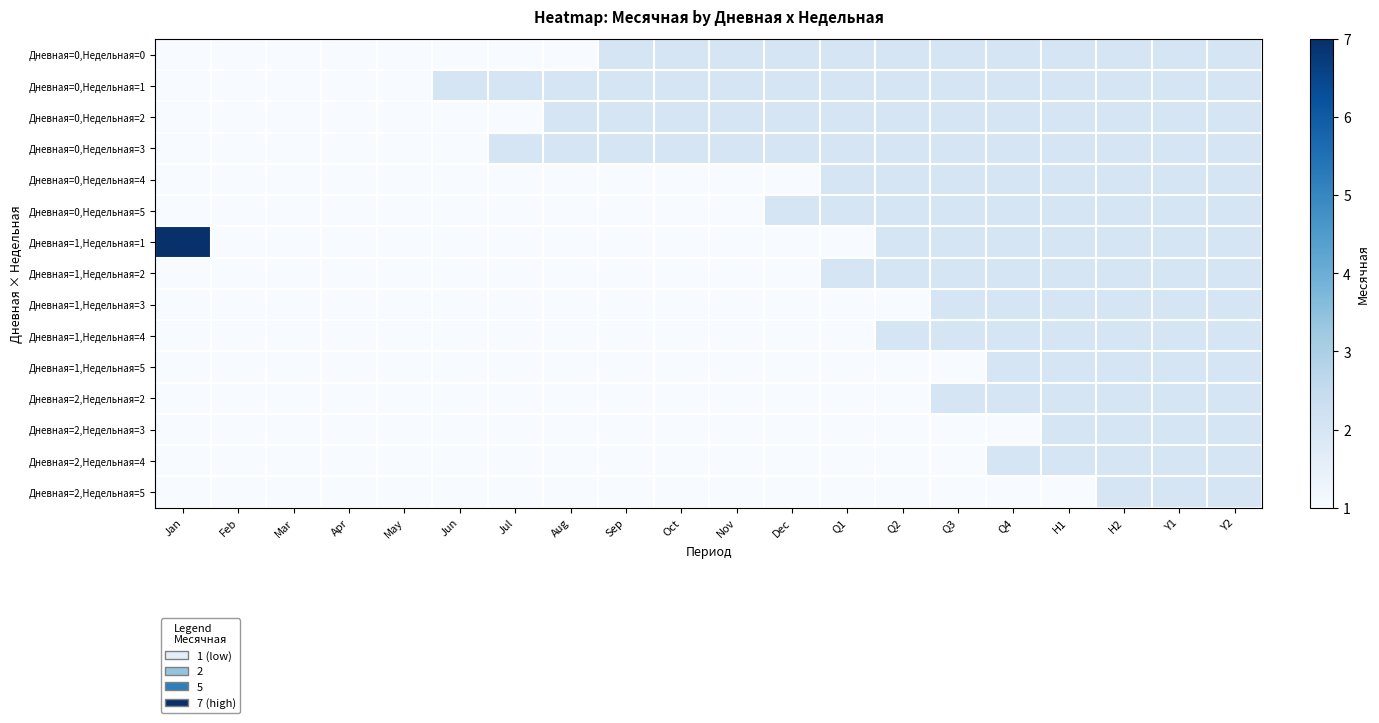

Reading right to left, list all the values displayed in this chart.

Дневная=0,Недельная=0: Y2=2	Y1=2	H2=2	H1=2	Q4=2	Q3=2	Q2=2	Q1=2	Dec=2	Nov=2	Oct=2	Sep=2	Aug=1	Jul=1	Jun=1	May=1	Apr=1	Mar=1	Feb=1	Jan=1
Дневная=0,Недельная=1: Y2=2	Y1=2	H2=2	H1=2	Q4=2	Q3=2	Q2=2	Q1=2	Dec=2	Nov=2	Oct=2	Sep=2	Aug=2	Jul=2	Jun=2	May=1	Apr=1	Mar=1	Feb=1	Jan=1
Дневная=0,Недельная=2: Y2=2	Y1=2	H2=2	H1=2	Q4=2	Q3=2	Q2=2	Q1=2	Dec=2	Nov=2	Oct=2	Sep=2	Aug=2	Jul=1	Jun=1	May=1	Apr=1	Mar=1	Feb=1	Jan=1
Дневная=0,Недельная=3: Y2=2	Y1=2	H2=2	H1=2	Q4=2	Q3=2	Q2=2	Q1=2	Dec=2	Nov=2	Oct=2	Sep=2	Aug=2	Jul=2	Jun=1	May=1	Apr=1	Mar=1	Feb=1	Jan=1
Дневная=0,Недельная=4: Y2=2	Y1=2	H2=2	H1=2	Q4=2	Q3=2	Q2=2	Q1=2	Dec=1	Nov=1	Oct=1	Sep=1	Aug=1	Jul=1	Jun=1	May=1	Apr=1	Mar=1	Feb=1	Jan=1
Дневная=0,Недельная=5: Y2=2	Y1=2	H2=2	H1=2	Q4=2	Q3=2	Q2=2	Q1=2	Dec=2	Nov=1	Oct=1	Sep=1	Aug=1	Jul=1	Jun=1	May=1	Apr=1	Mar=1	Feb=1	Jan=1
Дневная=1,Недельная=1: Y2=2	Y1=2	H2=2	H1=2	Q4=2	Q3=2	Q2=2	Q1=1	Dec=1	Nov=1	Oct=1	Sep=1	Aug=1	Jul=1	Jun=1	May=1	Apr=1	Mar=1	Feb=1	Jan=7
Дневная=1,Недельная=2: Y2=2	Y1=2	H2=2	H1=2	Q4=2	Q3=2	Q2=2	Q1=2	Dec=1	Nov=1	Oct=1	Sep=1	Aug=1	Jul=1	Jun=1	May=1	Apr=1	Mar=1	Feb=1	Jan=1
Дневная=1,Недельная=3: Y2=2	Y1=2	H2=2	H1=2	Q4=2	Q3=2	Q2=1	Q1=1	Dec=1	Nov=1	Oct=1	Sep=1	Aug=1	Jul=1	Jun=1	May=1	Apr=1	Mar=1	Feb=1	Jan=1
Дневная=1,Недельная=4: Y2=2	Y1=2	H2=2	H1=2	Q4=2	Q3=2	Q2=2	Q1=1	Dec=1	Nov=1	Oct=1	Sep=1	Aug=1	Jul=1	Jun=1	May=1	Apr=1	Mar=1	Feb=1	Jan=1
Дневная=1,Недельная=5: Y2=2	Y1=2	H2=2	H1=2	Q4=2	Q3=1	Q2=1	Q1=1	Dec=1	Nov=1	Oct=1	Sep=1	Aug=1	Jul=1	Jun=1	May=1	Apr=1	Mar=1	Feb=1	Jan=1
Дневная=2,Недельная=2: Y2=2	Y1=2	H2=2	H1=2	Q4=2	Q3=2	Q2=1	Q1=1	Dec=1	Nov=1	Oct=1	Sep=1	Aug=1	Jul=1	Jun=1	May=1	Apr=1	Mar=1	Feb=1	Jan=1
Дневная=2,Недельная=3: Y2=2	Y1=2	H2=2	H1=2	Q4=1	Q3=1	Q2=1	Q1=1	Dec=1	Nov=1	Oct=1	Sep=1	Aug=1	Jul=1	Jun=1	May=1	Apr=1	Mar=1	Feb=1	Jan=1
Дневная=2,Недельная=4: Y2=2	Y1=2	H2=2	H1=2	Q4=2	Q3=1	Q2=1	Q1=1	Dec=1	Nov=1	Oct=1	Sep=1	Aug=1	Jul=1	Jun=1	May=1	Apr=1	Mar=1	Feb=1	Jan=1
Дневная=2,Недельная=5: Y2=2	Y1=2	H2=2	H1=1	Q4=1	Q3=1	Q2=1	Q1=1	Dec=1	Nov=1	Oct=1	Sep=1	Aug=1	Jul=1	Jun=1	May=1	Apr=1	Mar=1	Feb=1	Jan=1